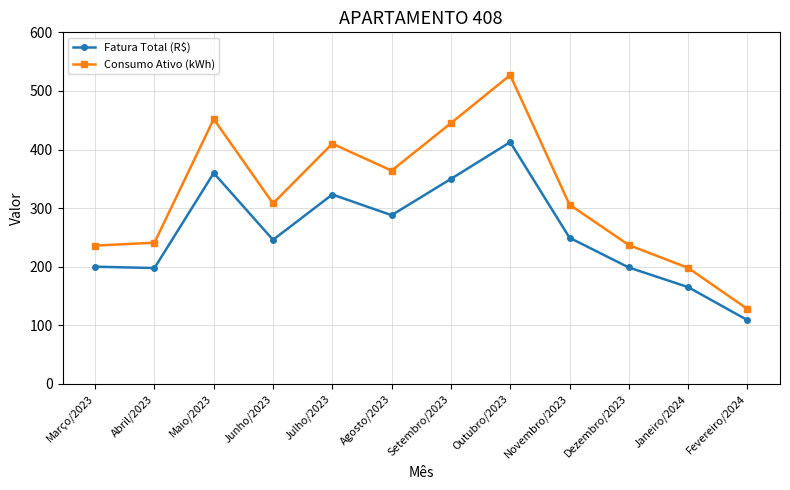

What is the sum of all Fatura Total (R$) values?

3099.2